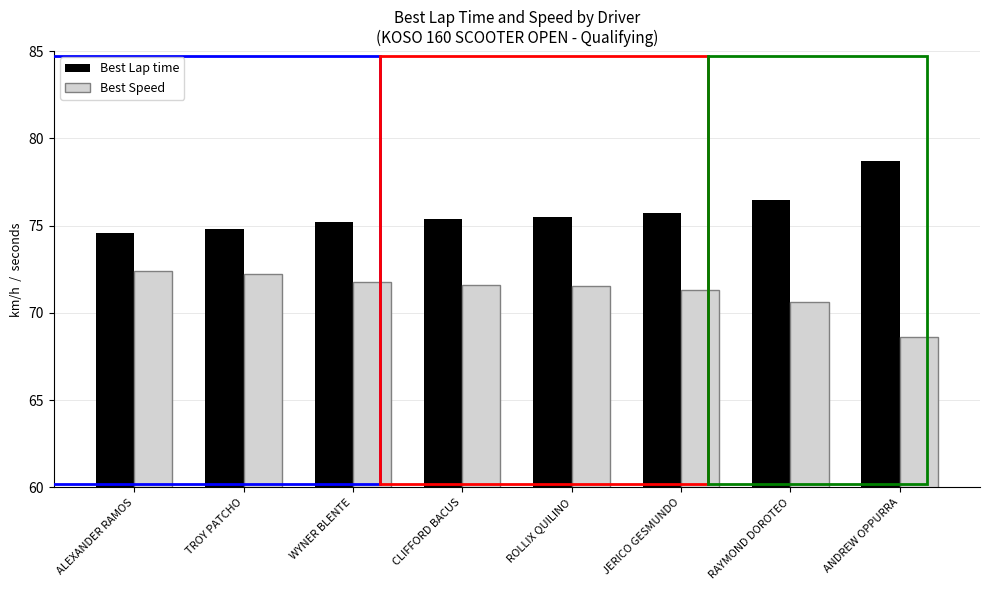

What is the label of the 6th bar from the left?

JERICO GESMUNDO